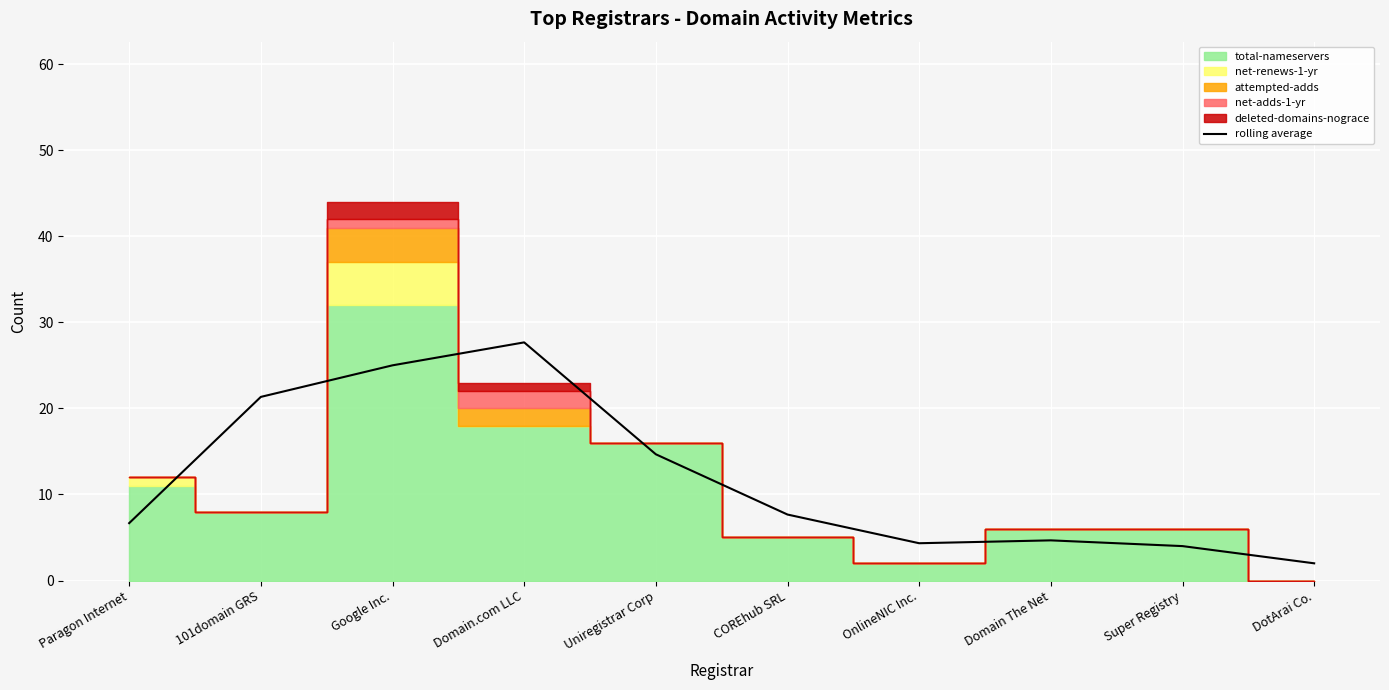

Reading left to right, transcribe all the data shown in this chart.

6.7	21.3	25.0	27.7	14.7	7.7	4.3	4.7	4.0	2.0